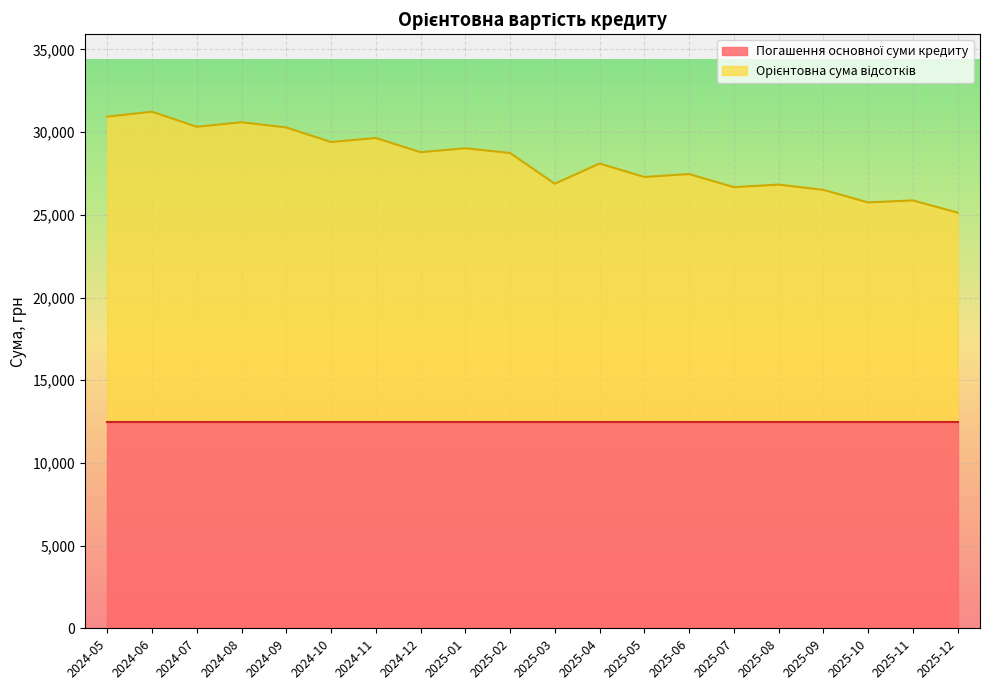

Read the value at 2025-10.

25749.0